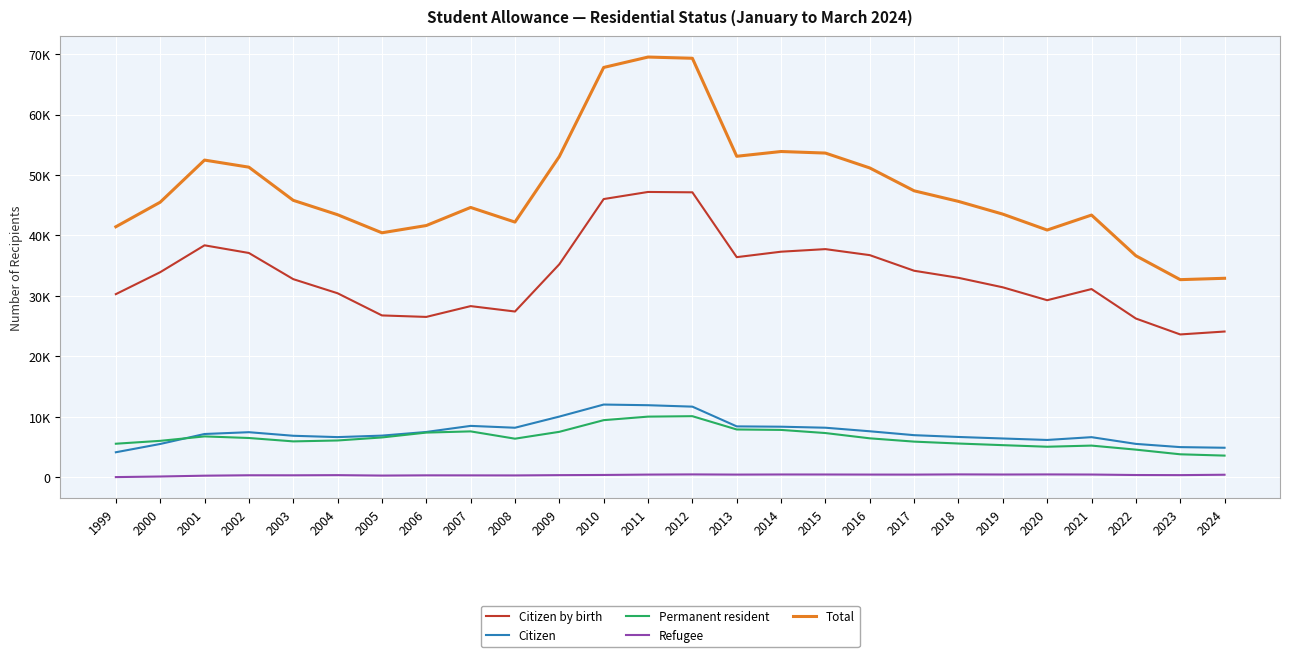

True or false: Permanent resident and Refugee cross at least once.

False